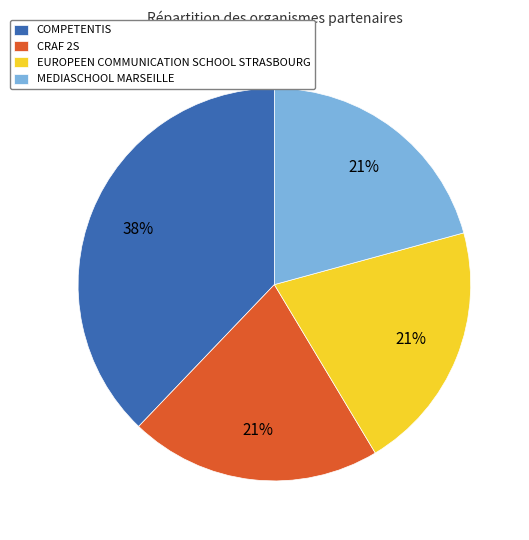

Is the sum of CRAF 2S and MEDIASCHOOL MARSEILLE greater than half?

No